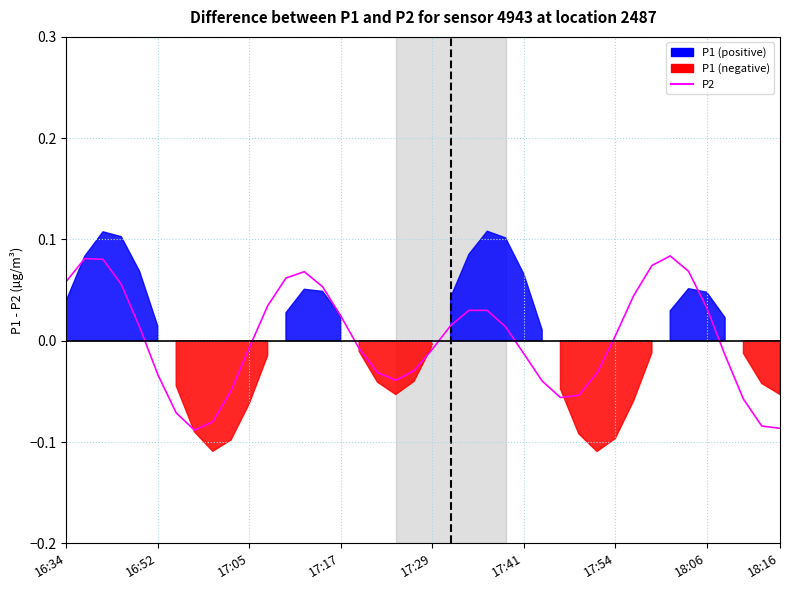

How many negative values are there?

20